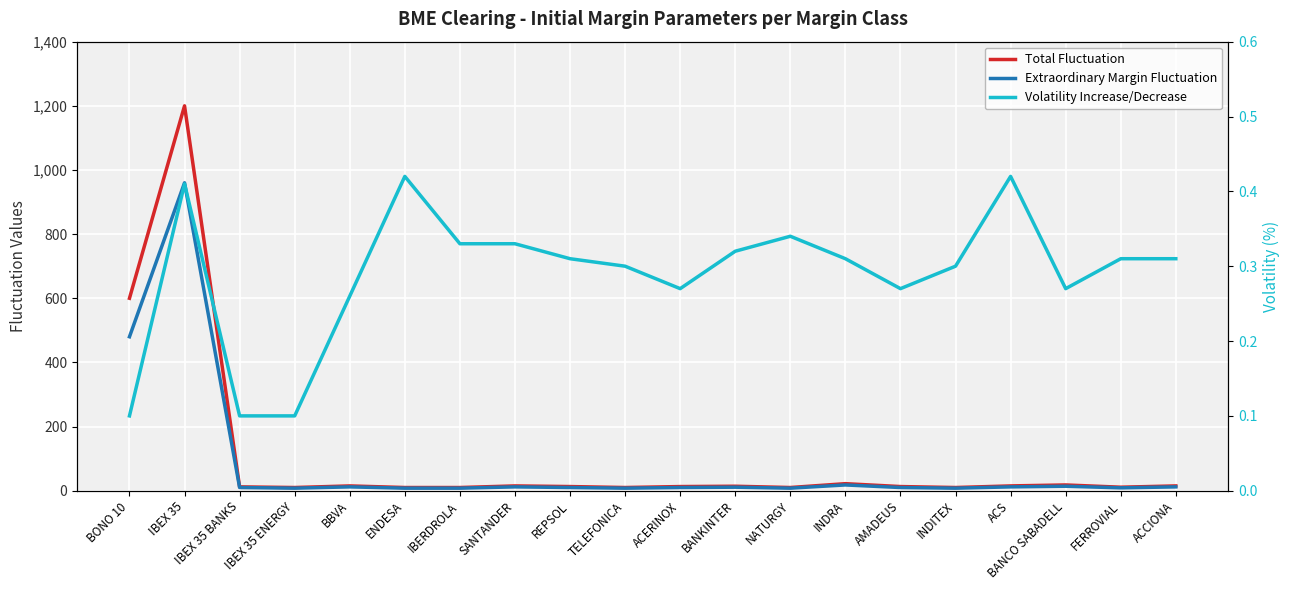

Reading left to right, what are all the values shown in this chart?

Total Fluctuation: BONO 10=600.0	IBEX 35=1200.0	IBEX 35 BANKS=12.0	IBEX 35 ENERGY=10.0	BBVA=15.0	ENDESA=10.0	IBERDROLA=10.0	SANTANDER=15.0	REPSOL=13.0	TELEFONICA=10.0	ACERINOX=13.0	BANKINTER=14.0	NATURGY=10.0	INDRA=22.0	AMADEUS=13.0	INDITEX=10.0	ACS=15.0	BANCO SABADELL=18.0	FERROVIAL=11.0	ACCIONA=15.0
Extraordinary Margin Fluctuation: BONO 10=480.0	IBEX 35=960.0	IBEX 35 BANKS=10.0	IBEX 35 ENERGY=8.0	BBVA=12.0	ENDESA=8.0	IBERDROLA=8.0	SANTANDER=12.0	REPSOL=10.0	TELEFONICA=8.0	ACERINOX=10.0	BANKINTER=11.0	NATURGY=8.0	INDRA=18.0	AMADEUS=10.0	INDITEX=8.0	ACS=12.0	BANCO SABADELL=14.0	FERROVIAL=9.0	ACCIONA=12.0
Volatility Increase/Decrease: BONO 10=0.1	IBEX 35=0.4	IBEX 35 BANKS=0.1	IBEX 35 ENERGY=0.1	BBVA=0.3	ENDESA=0.4	IBERDROLA=0.3	SANTANDER=0.3	REPSOL=0.3	TELEFONICA=0.3	ACERINOX=0.3	BANKINTER=0.3	NATURGY=0.3	INDRA=0.3	AMADEUS=0.3	INDITEX=0.3	ACS=0.4	BANCO SABADELL=0.3	FERROVIAL=0.3	ACCIONA=0.3